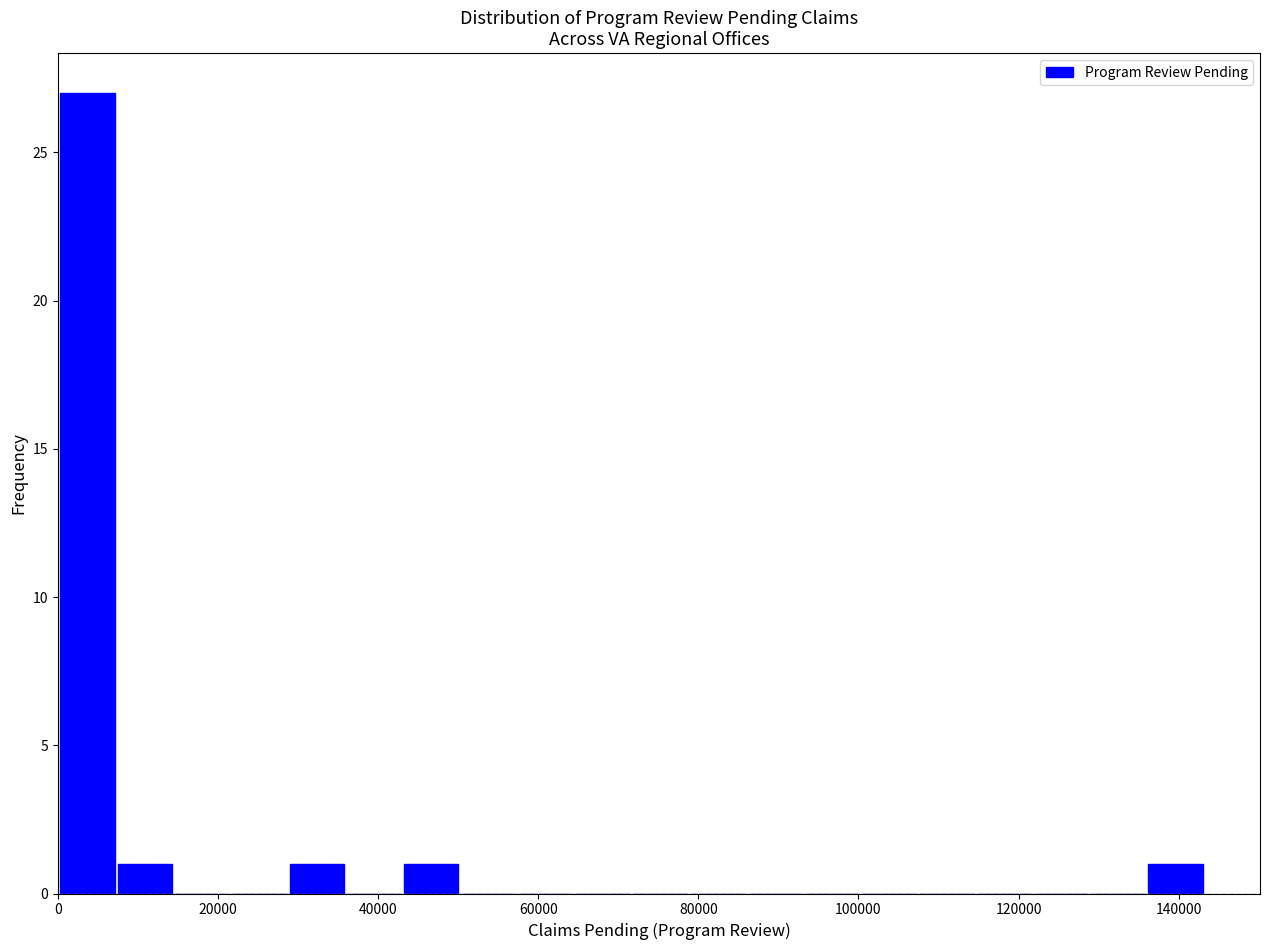

Read against the x-axis, roughly where is the centre of the tallest bar?

4000